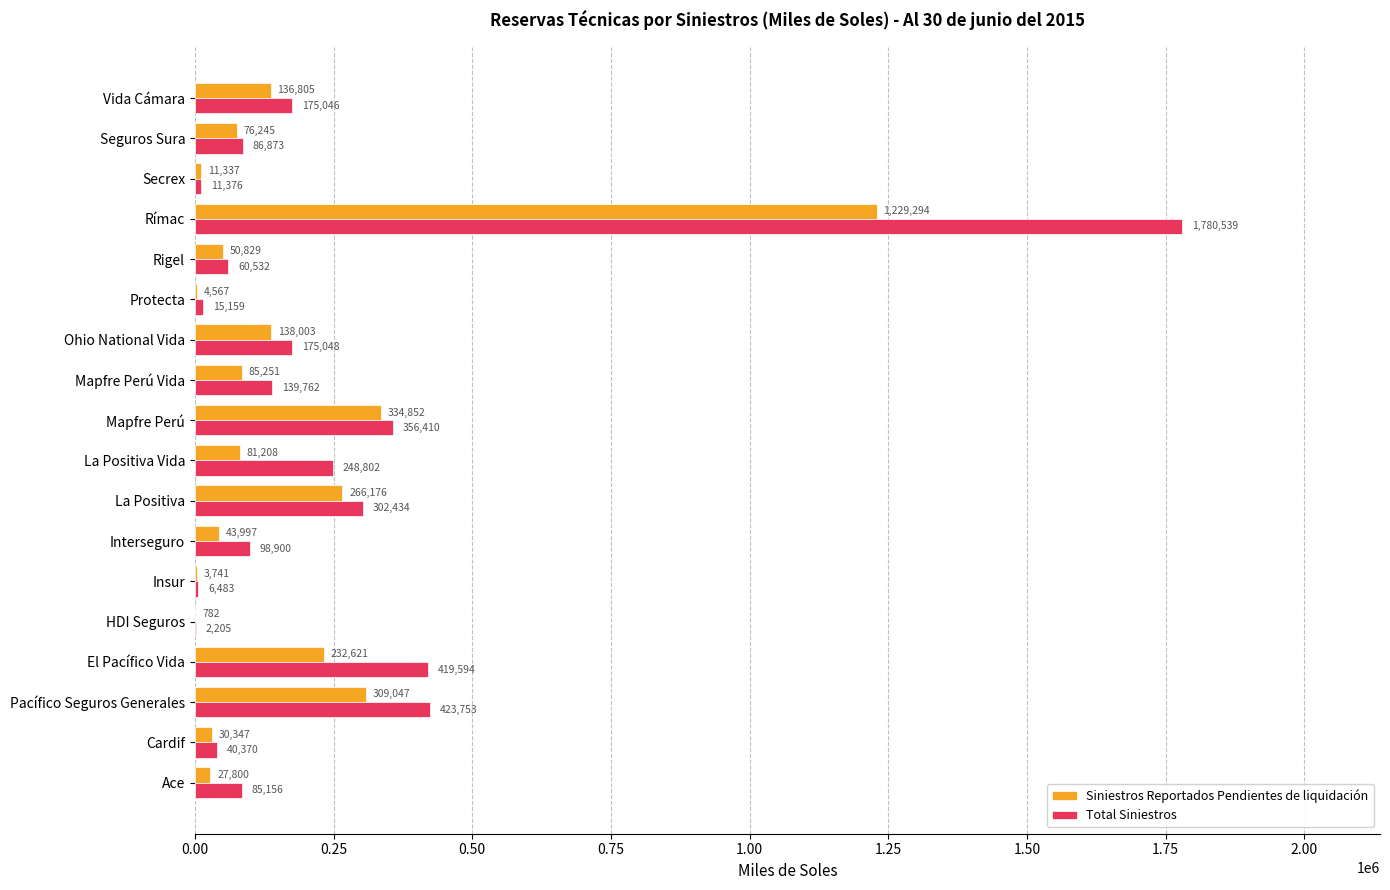

The Total Siniestros series shows 15158.8 at Protecta. True or false?

True